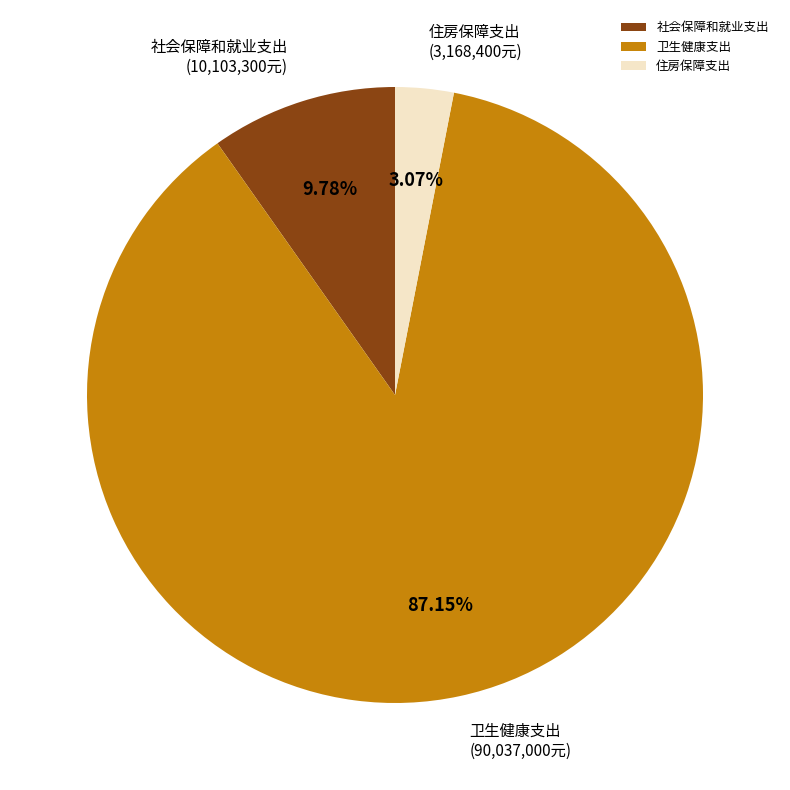

To the nearest percent, what portion does 住房保障支出 represent?

3%